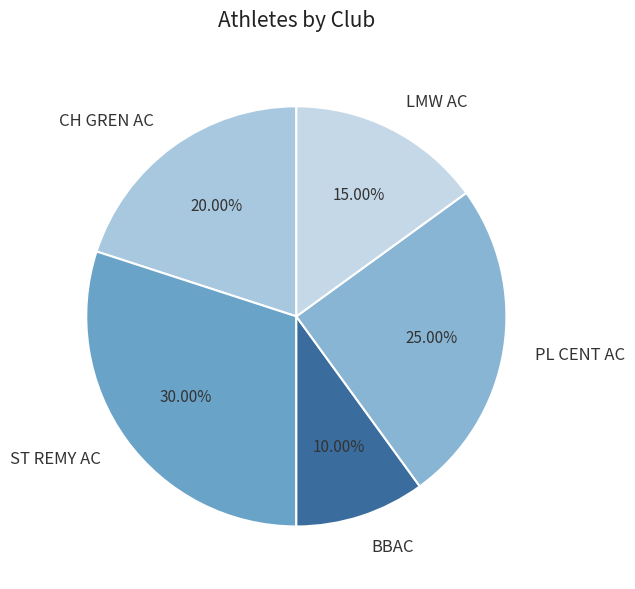

To the nearest percent, what is the difference between the largest and smallest slice percentages?

20%